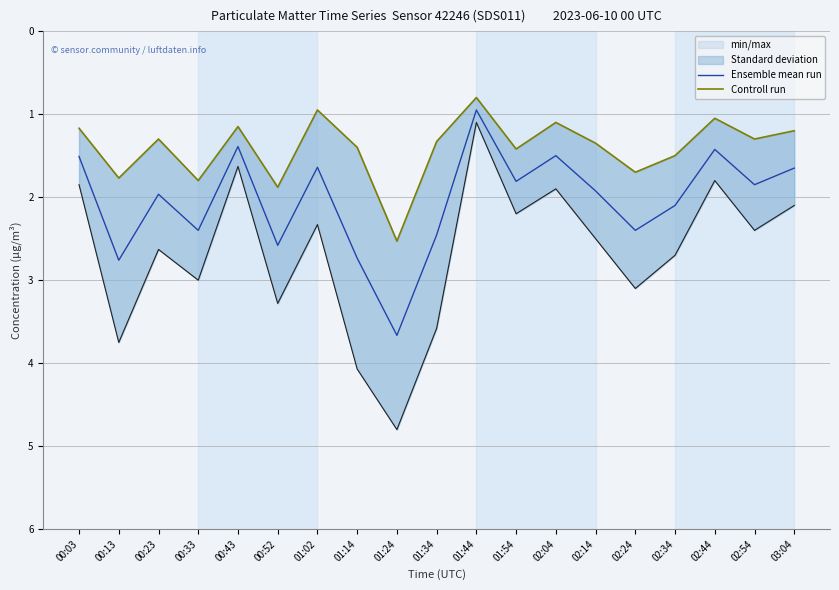

Reading left to right, extract all data points from this chart.

Ensemble mean run: 1.5	2.8	2.0	2.4	1.4	2.6	1.6	2.7	3.7	2.5	1.0	1.8	1.5	1.9	2.4	2.1	1.4	1.9	1.6
Controll run: 1.2	1.8	1.3	1.8	1.1	1.9	0.9	1.4	2.5	1.3	0.8	1.4	1.1	1.4	1.7	1.5	1.1	1.3	1.2